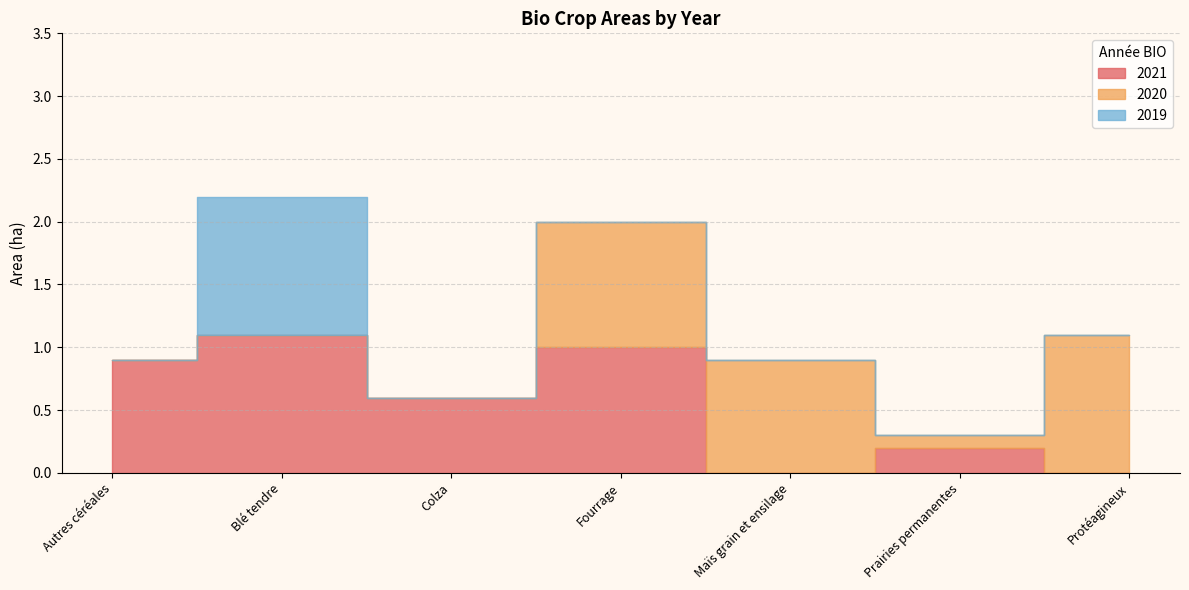

What is the maximum value for 2021?

1.1